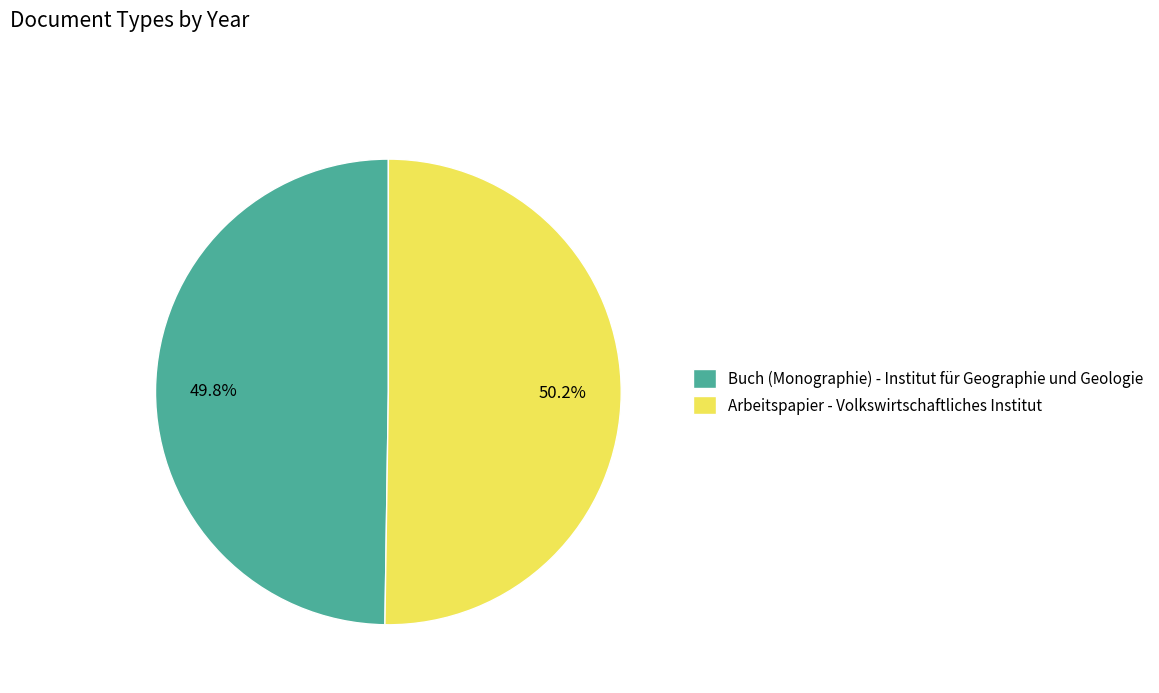

What is the ratio of the value at Arbeitspapier - Volkswirtschaftliches Institut to the value at Buch (Monographie) - Institut für Geographie und Geologie?

1.0